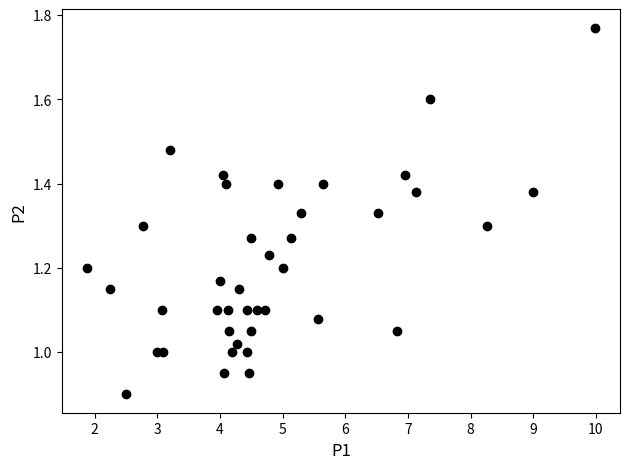

How many points are shown in the scatter plot?

40